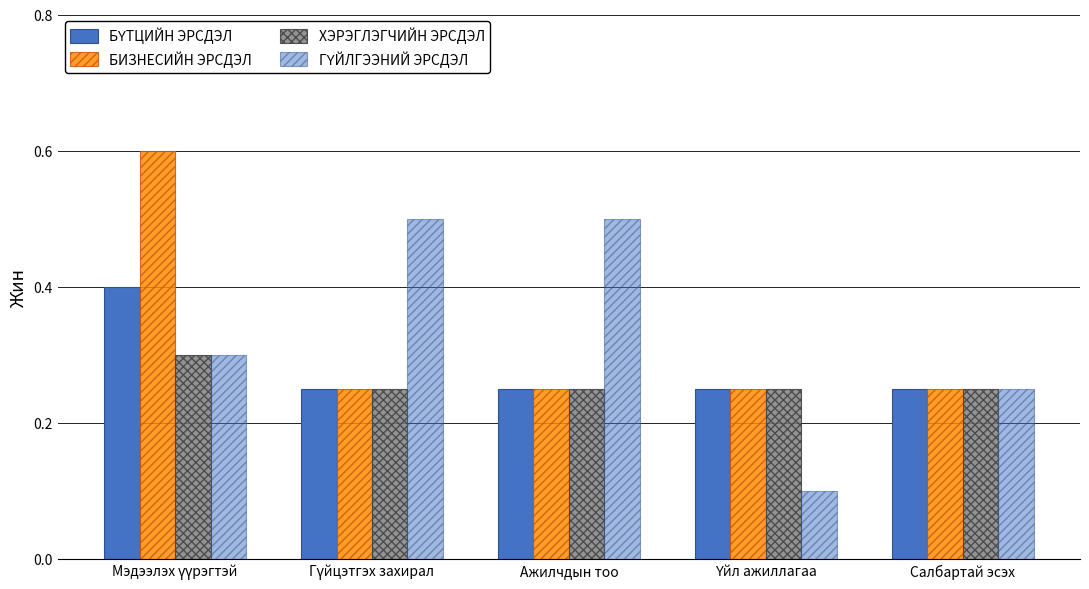

How many distinct data groups are displayed?

4